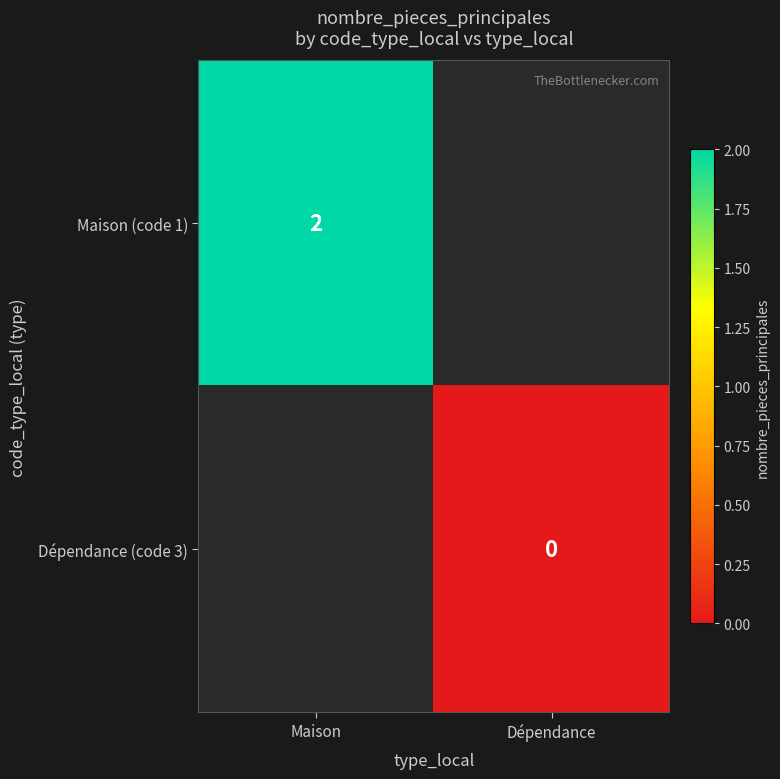

The Maison (code 1) series shows 3.5 at Maison. True or false?

False